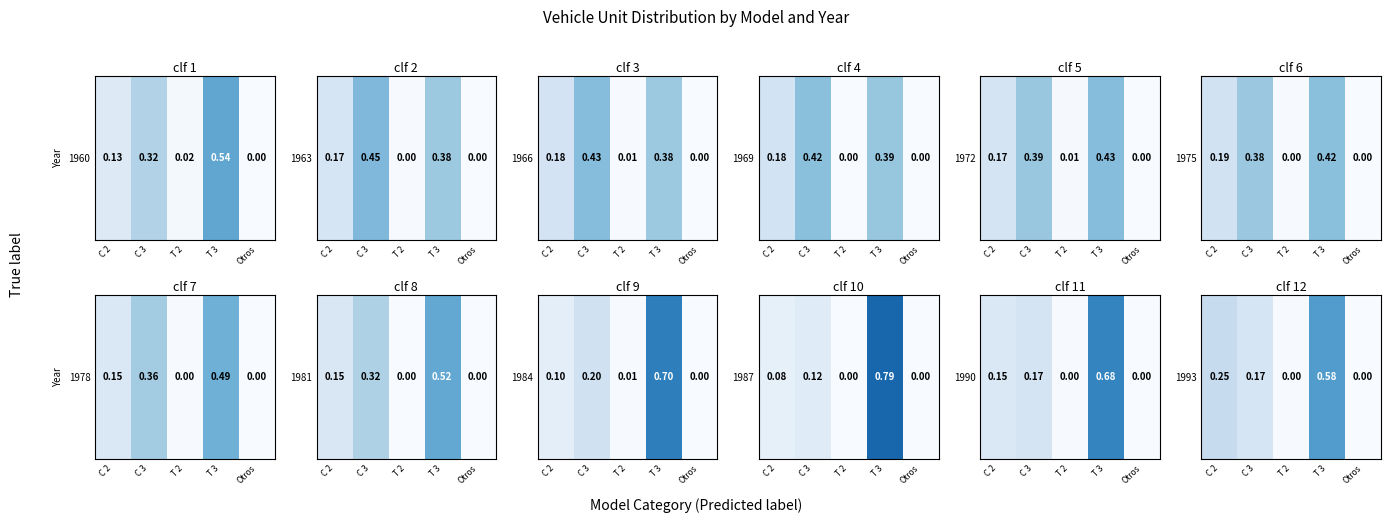

What is the average value?

0.2